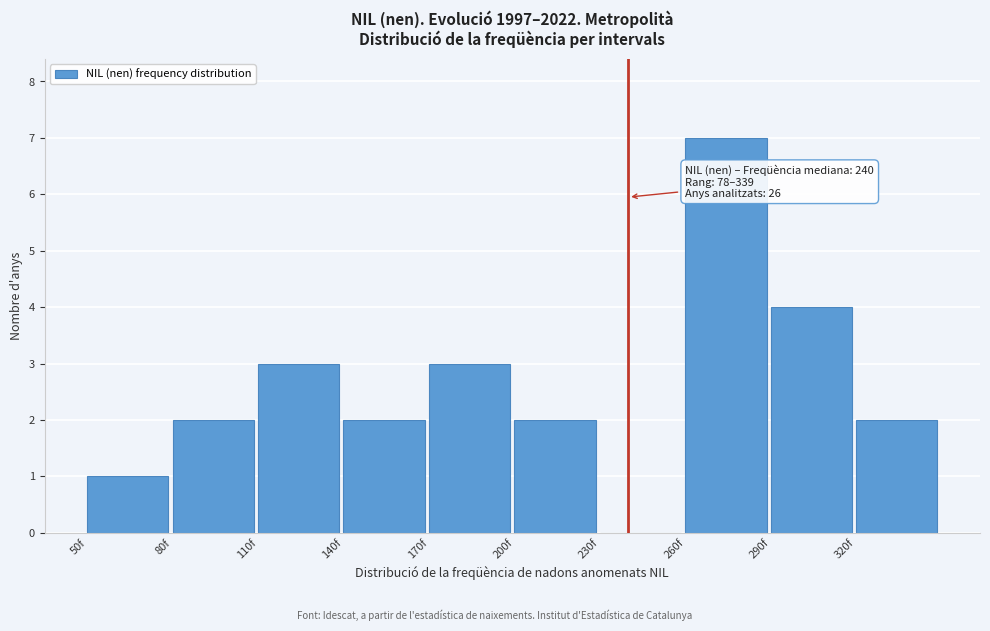

Which range on the x-axis has the tallest bar?

260 to 290